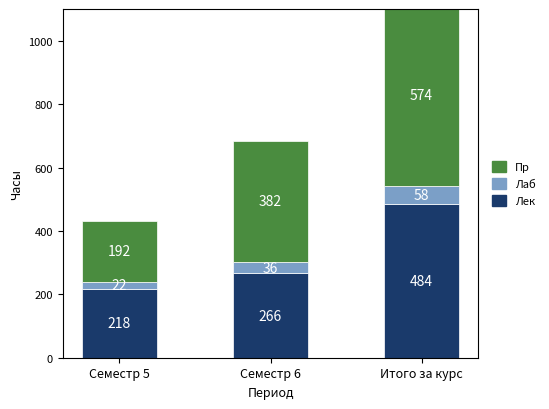

How many bars are there in each group?

3